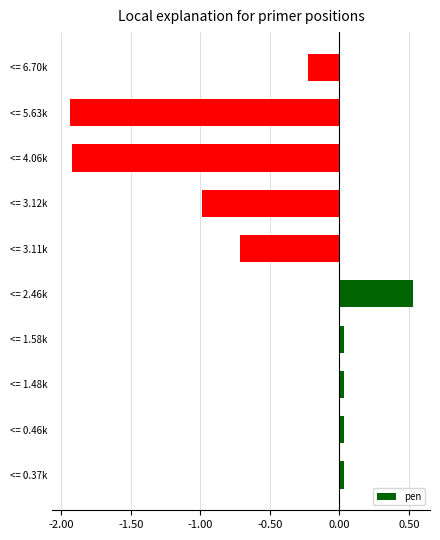

What is the difference between the values at <= 3.12k and <= 6.70k?

0.8